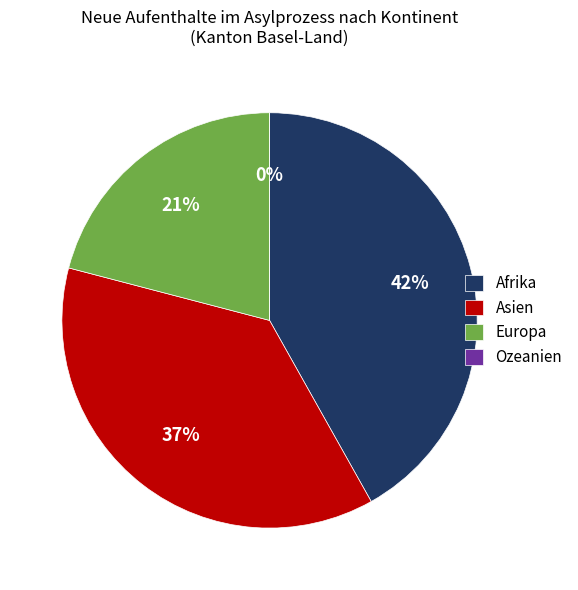

Is the sum of Afrika and Asien greater than half?

Yes